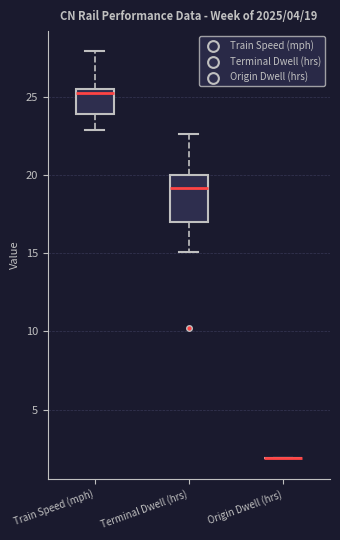

Which box is the tallest, from its lower edge to its upper edge?

Terminal Dwell (hrs)